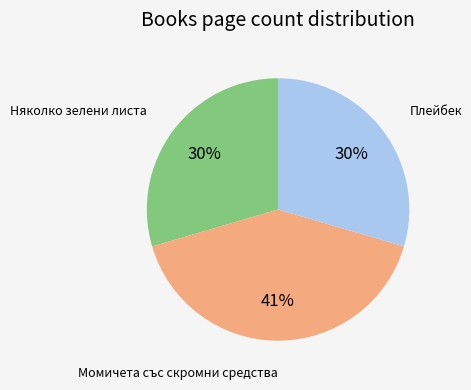

Does any single category account for the majority?

No